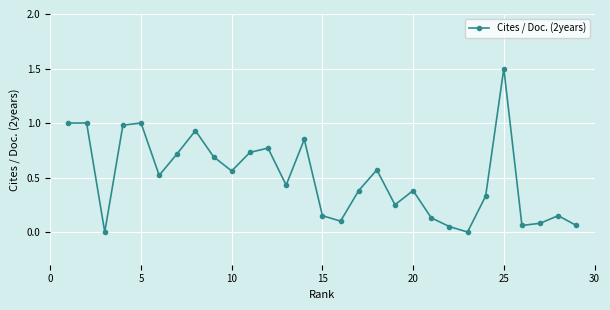

How many interior local valleys (lower than both neighbors) does the data have?

8